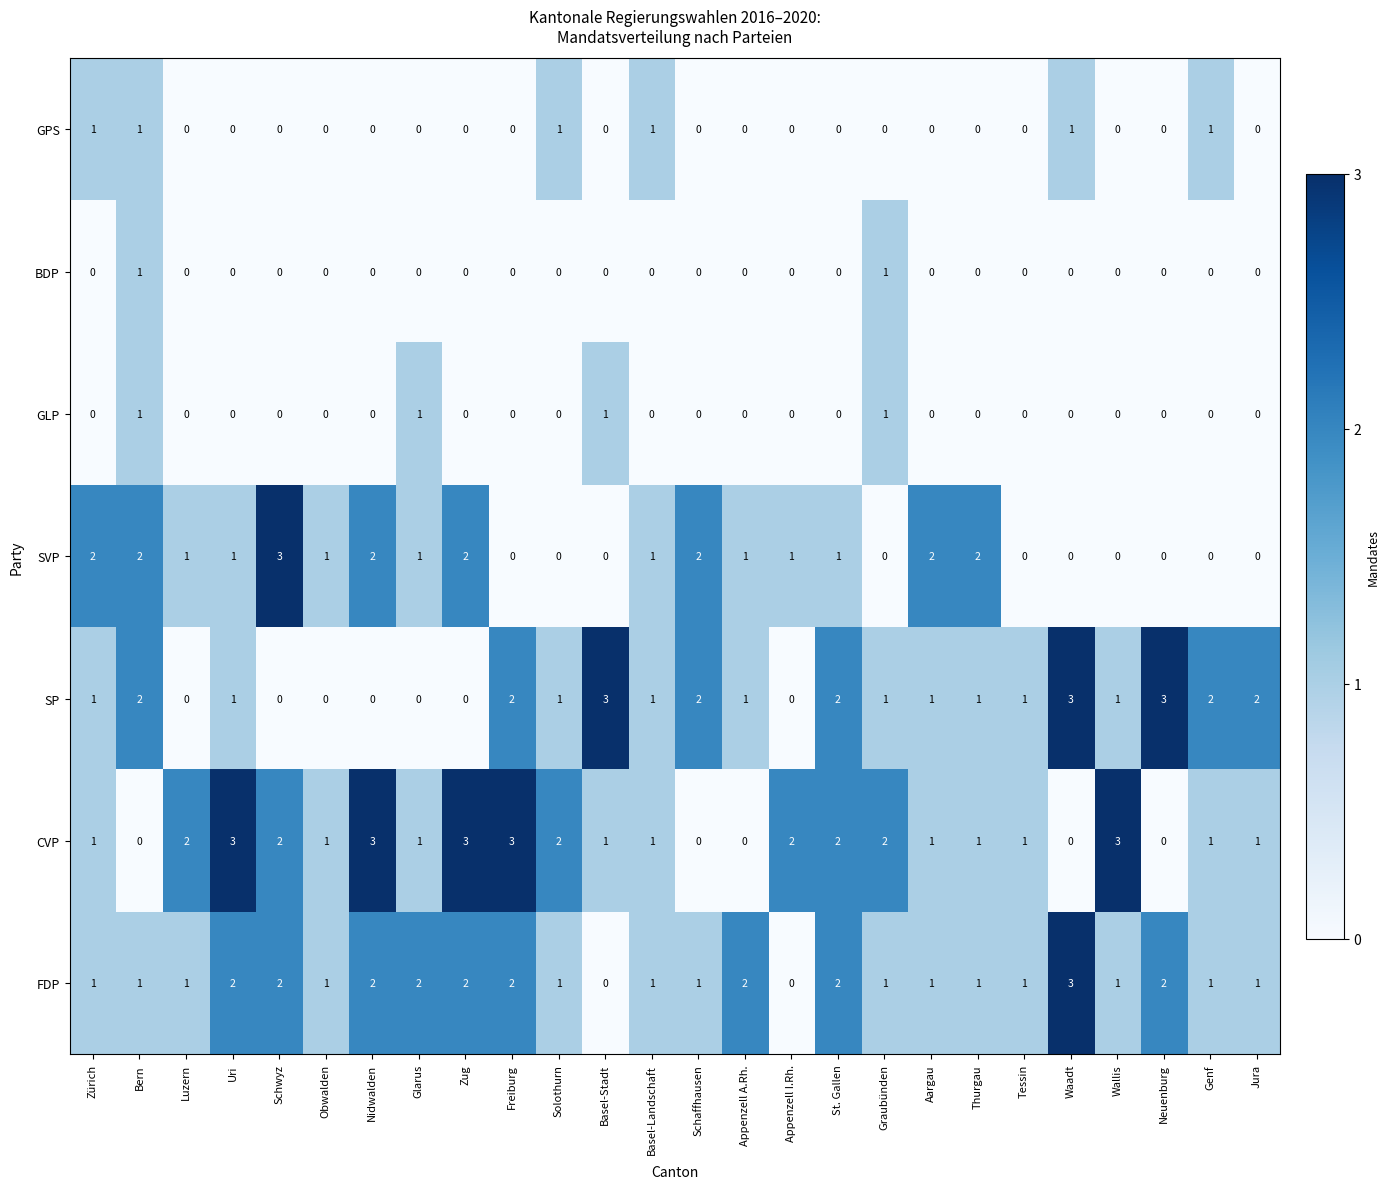

What is the maximum value shown in the chart?

3